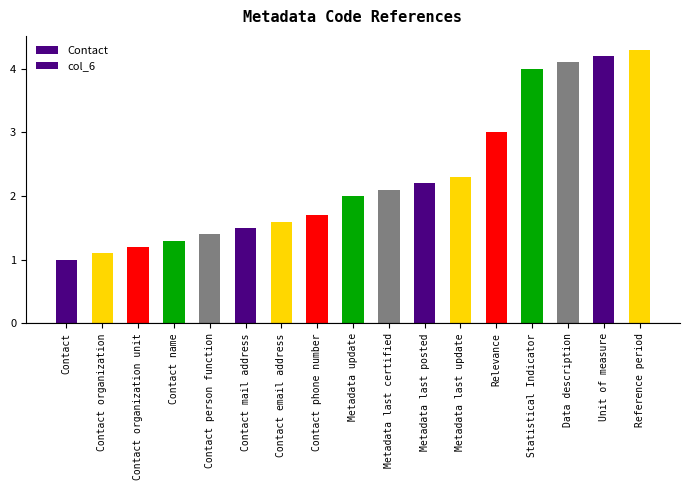

Which category has the highest value across all series?

Reference period